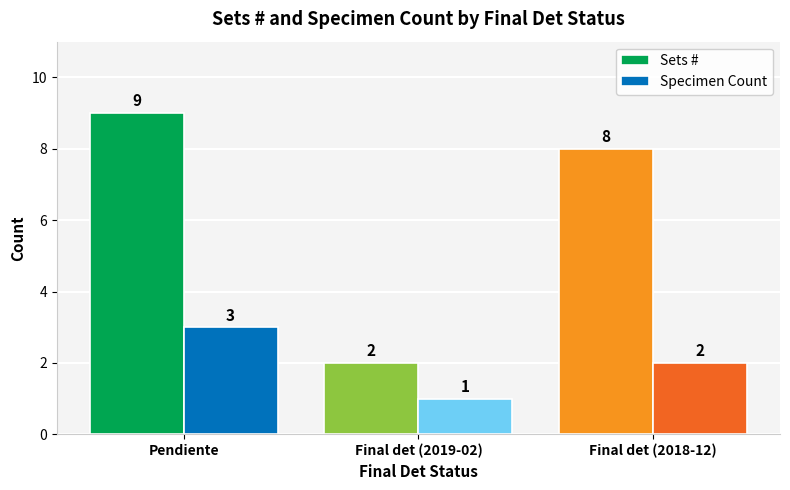

What is the total value across all series at Pendiente?

12